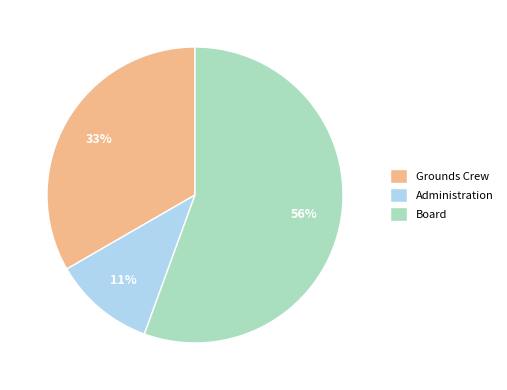

How many segments does this pie chart have?

3